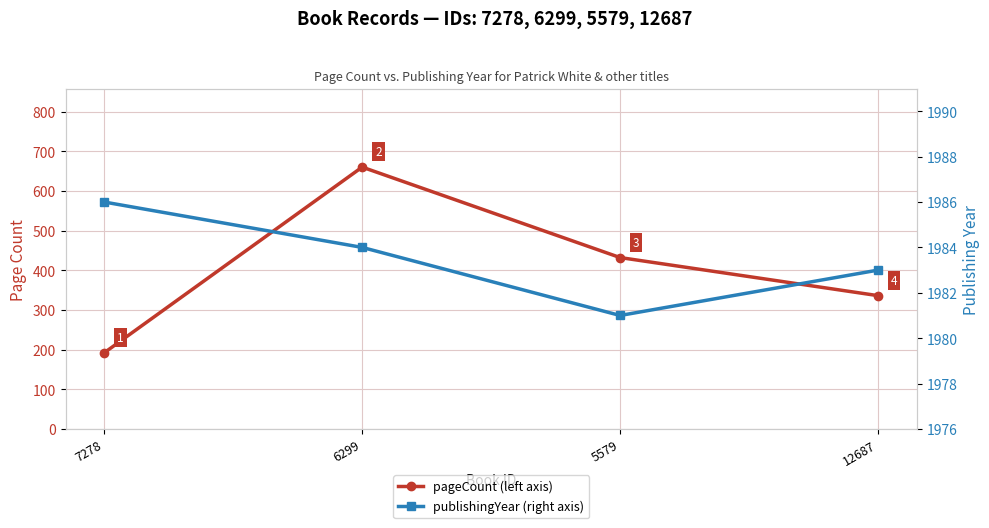

The value of publishingYear at 6299 is 3470. True or false?

False